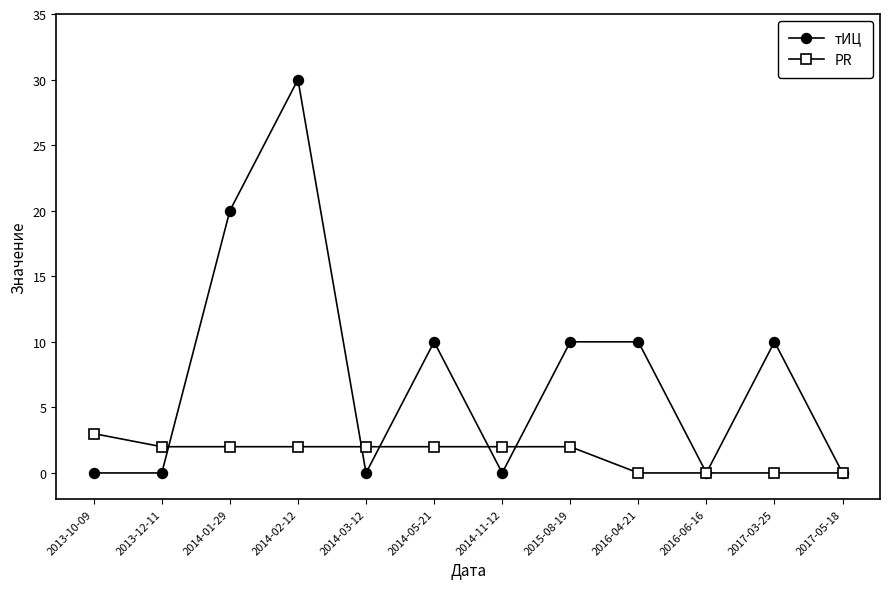

How many categories are shown in the chart?

12